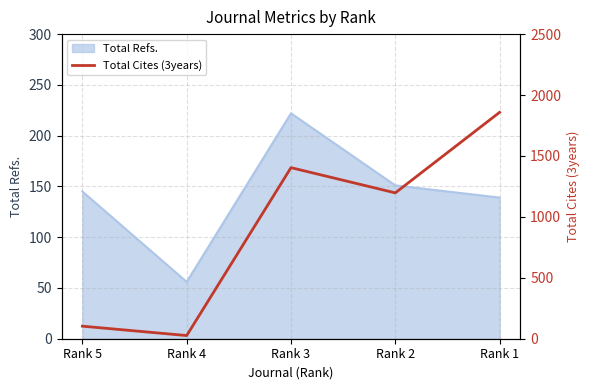

Is it true that the value at Rank 5 is 155?

False